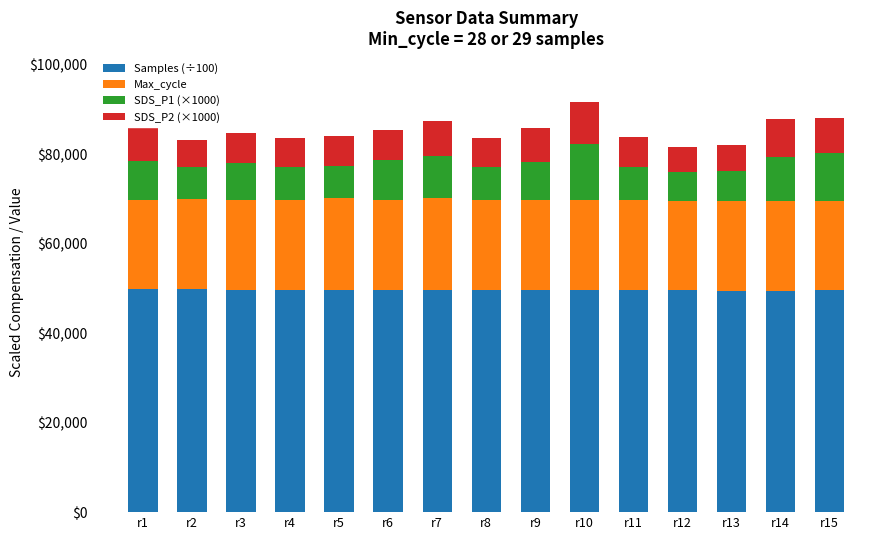

What is the lowest value of the Samples (÷100) series?

49484.5